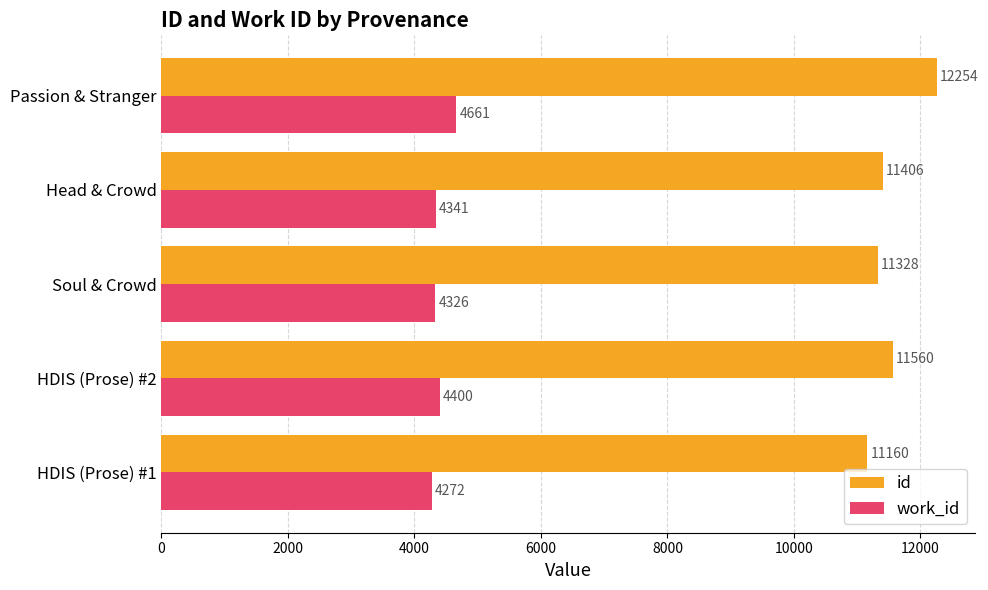

Read the work_id value at HDIS (Prose) #2.

4400.4